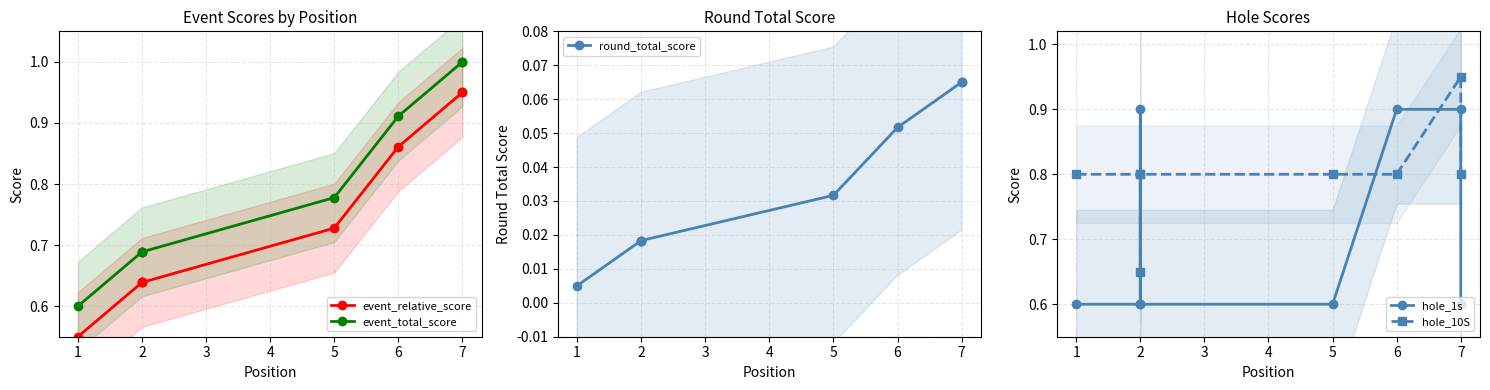

Which series has the widest spread of values?

event_relative_score